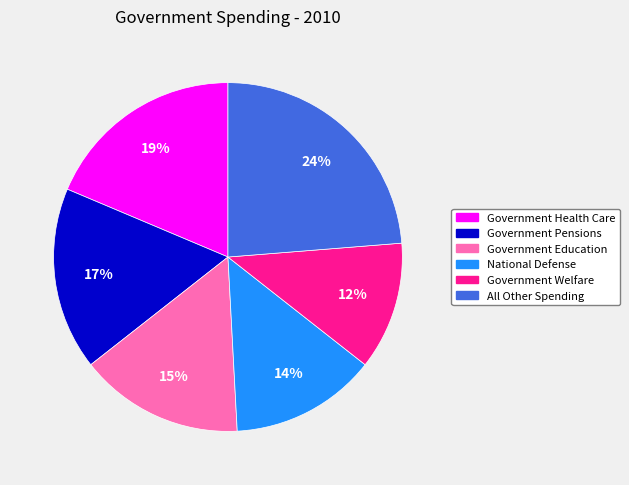

The National Defense slice represents 14% of the pie. True or false?

True